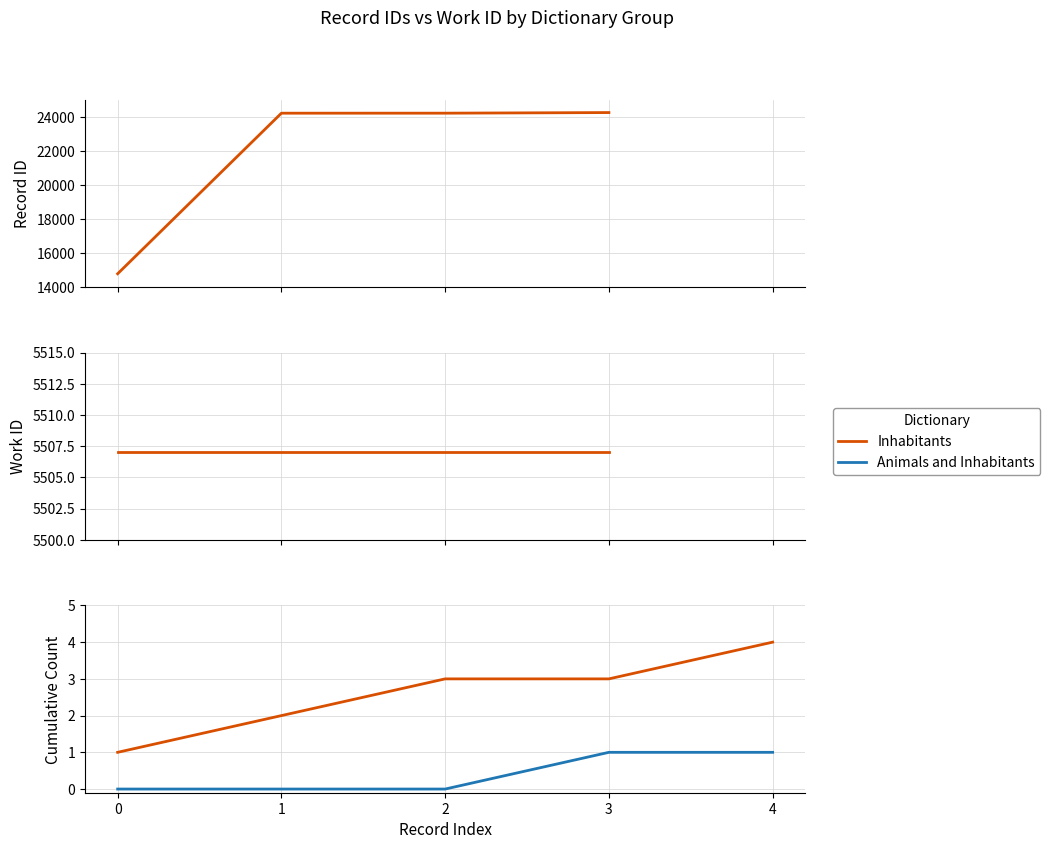

What is the total value across all series at 1?

2